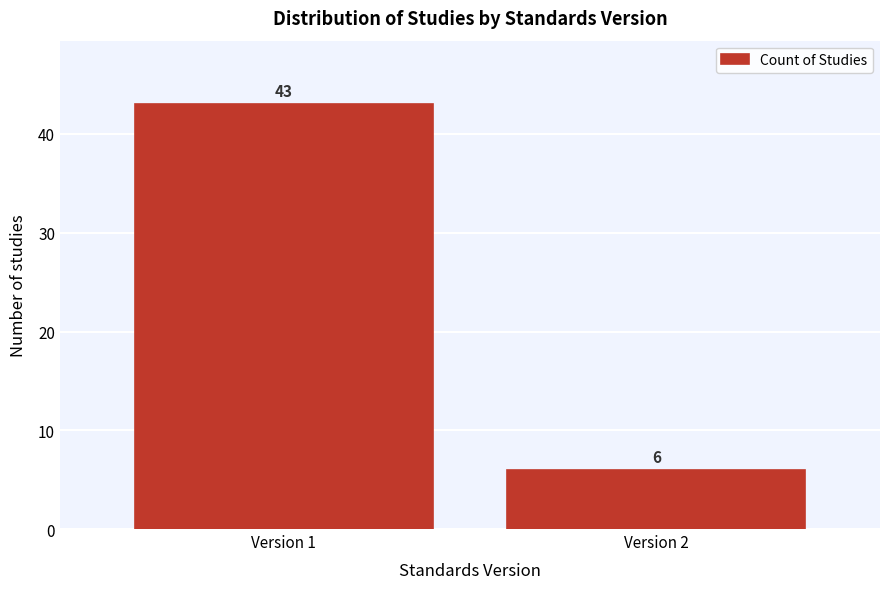

Reading left to right, extract all data points from this chart.

Version 1=43	Version 2=6